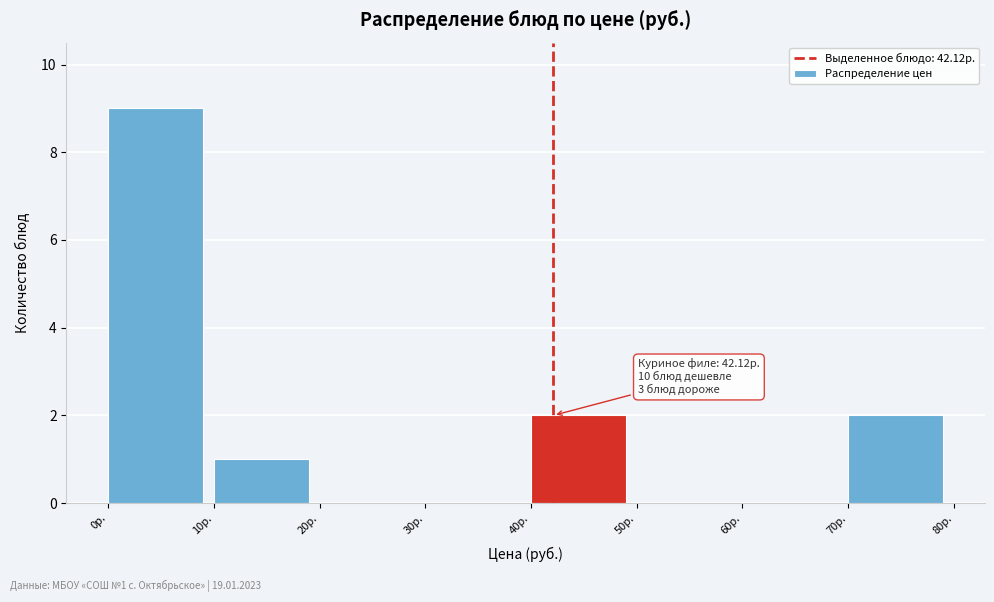

Which range on the x-axis has the tallest bar?

0 to 10